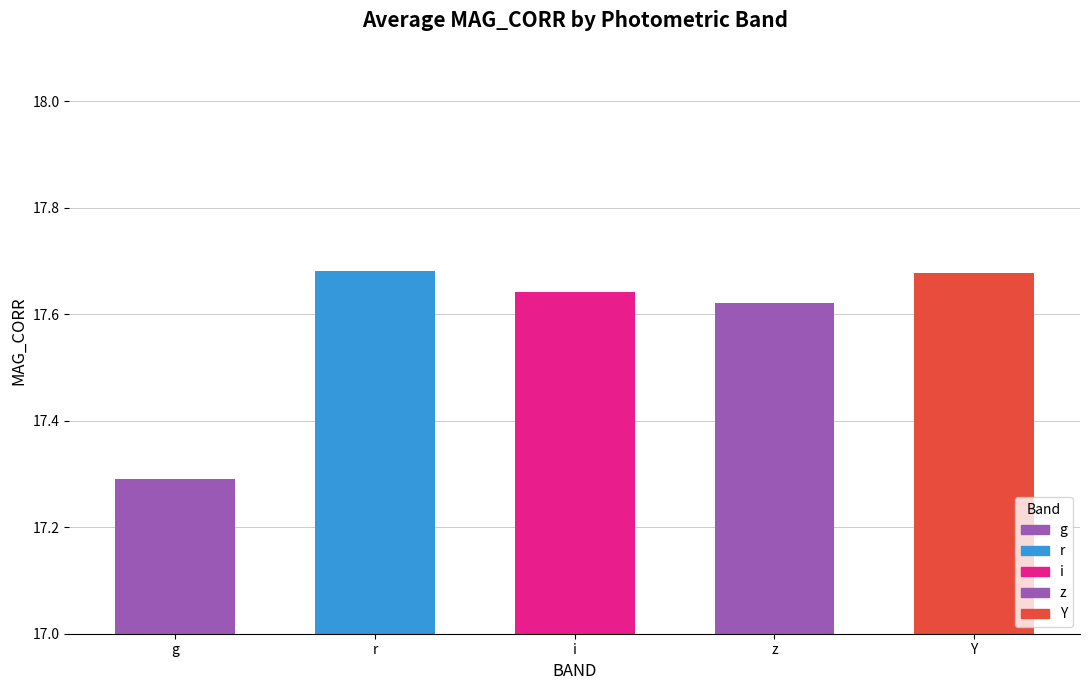

What is the smallest value displayed?

17.3